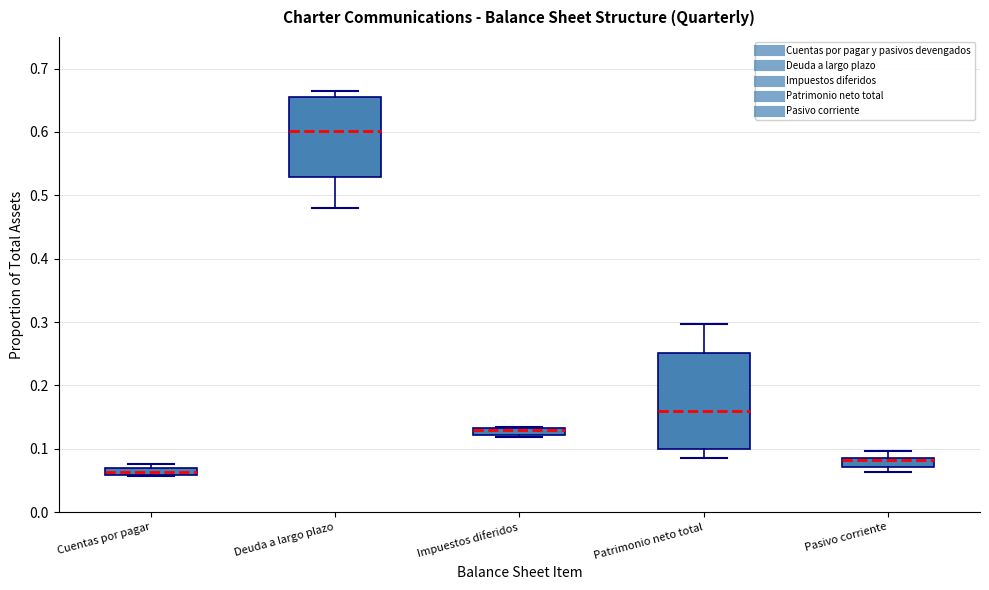

Comparing the boxes themselves (not the whiskers), which one is the tallest?

Patrimonio neto total